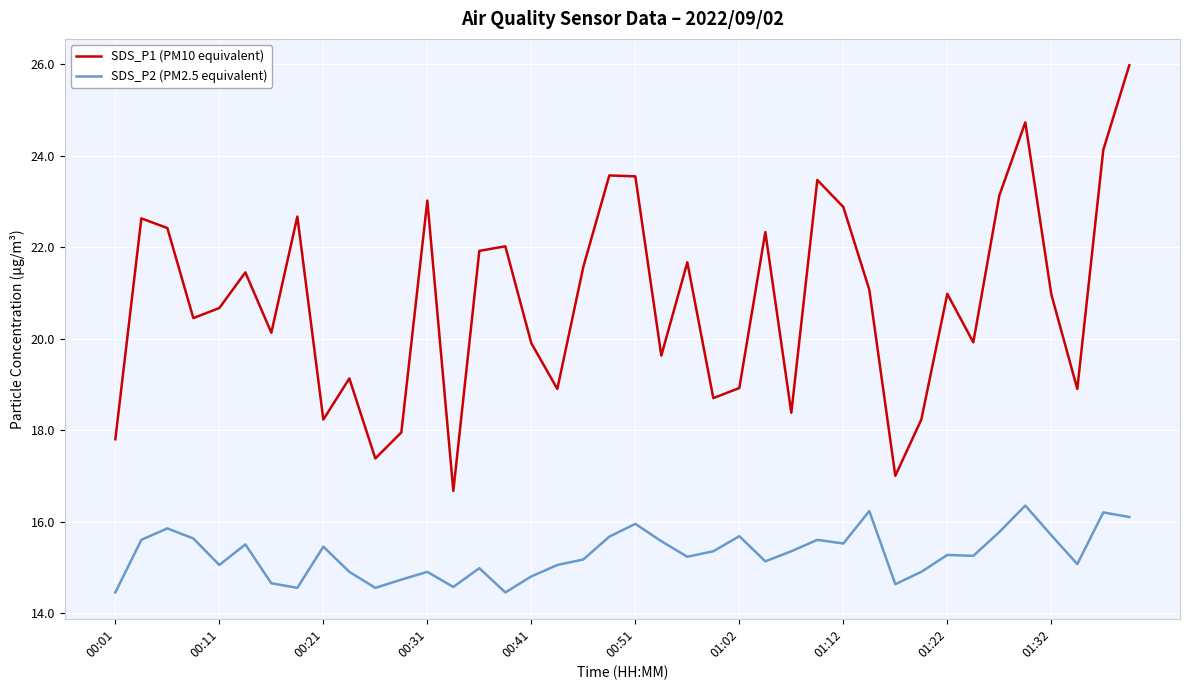

What is the difference between the maximum and minimum values in the SDS_P2 (PM2.5 equivalent) series?

1.9